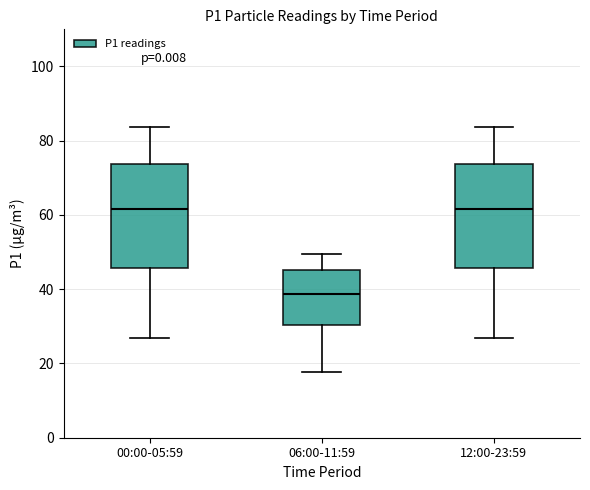

Where does the lower whisker of the box for 00:00-05:59 end on the y-axis? The values are not printed on the chart, so give them approximately, as read against the axis.

26